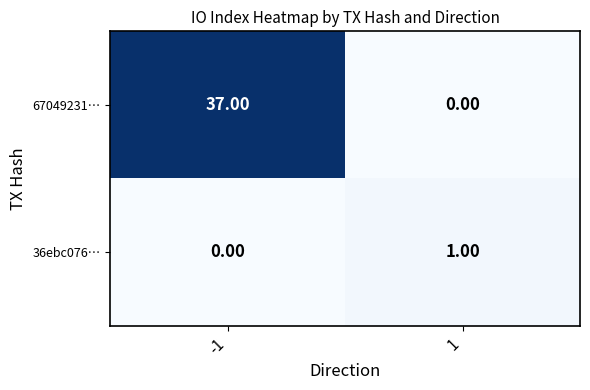

How many distinct data groups are displayed?

2